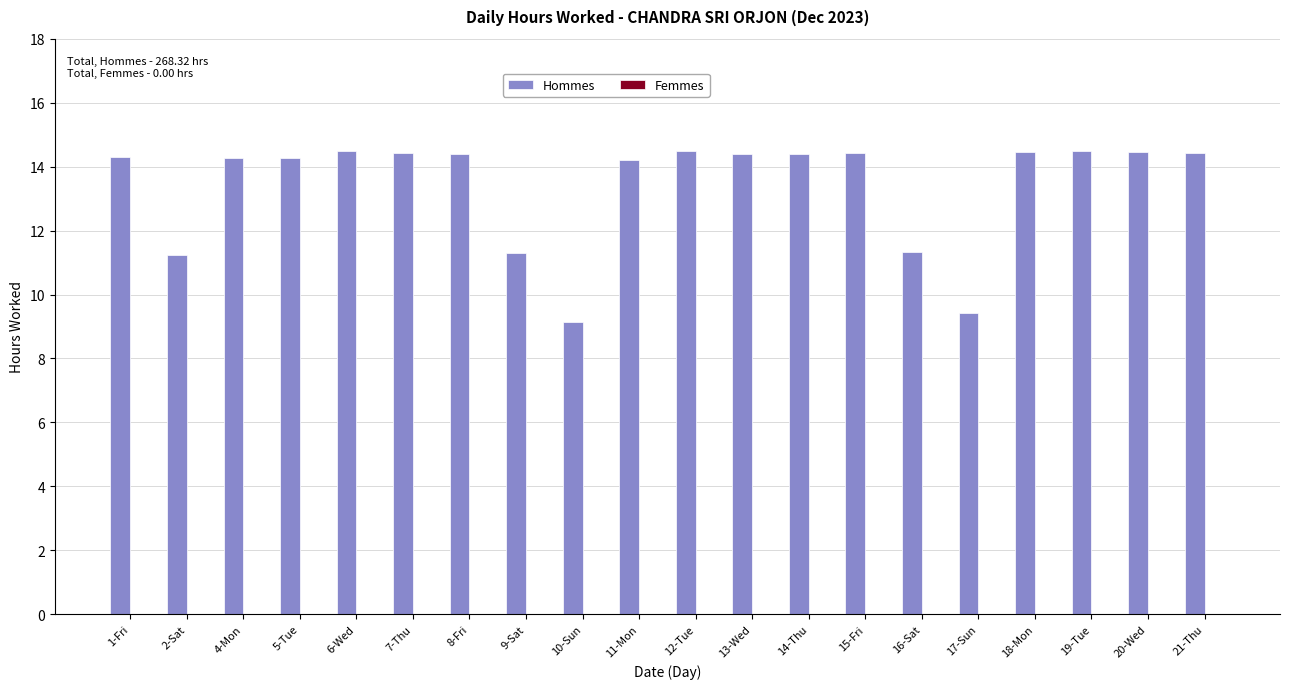

Between 9-Sat and 15-Fri, which is larger?

15-Fri